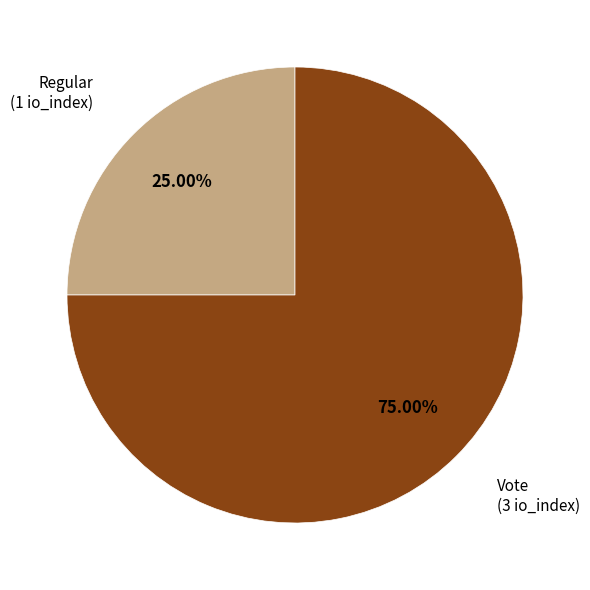

Is there a majority slice in this chart?

Yes